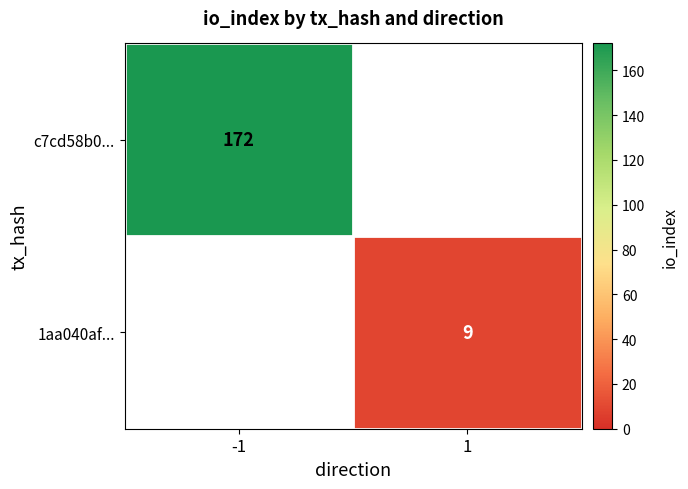

Is it true that c7cd58b0... equals 307 at -1?

False